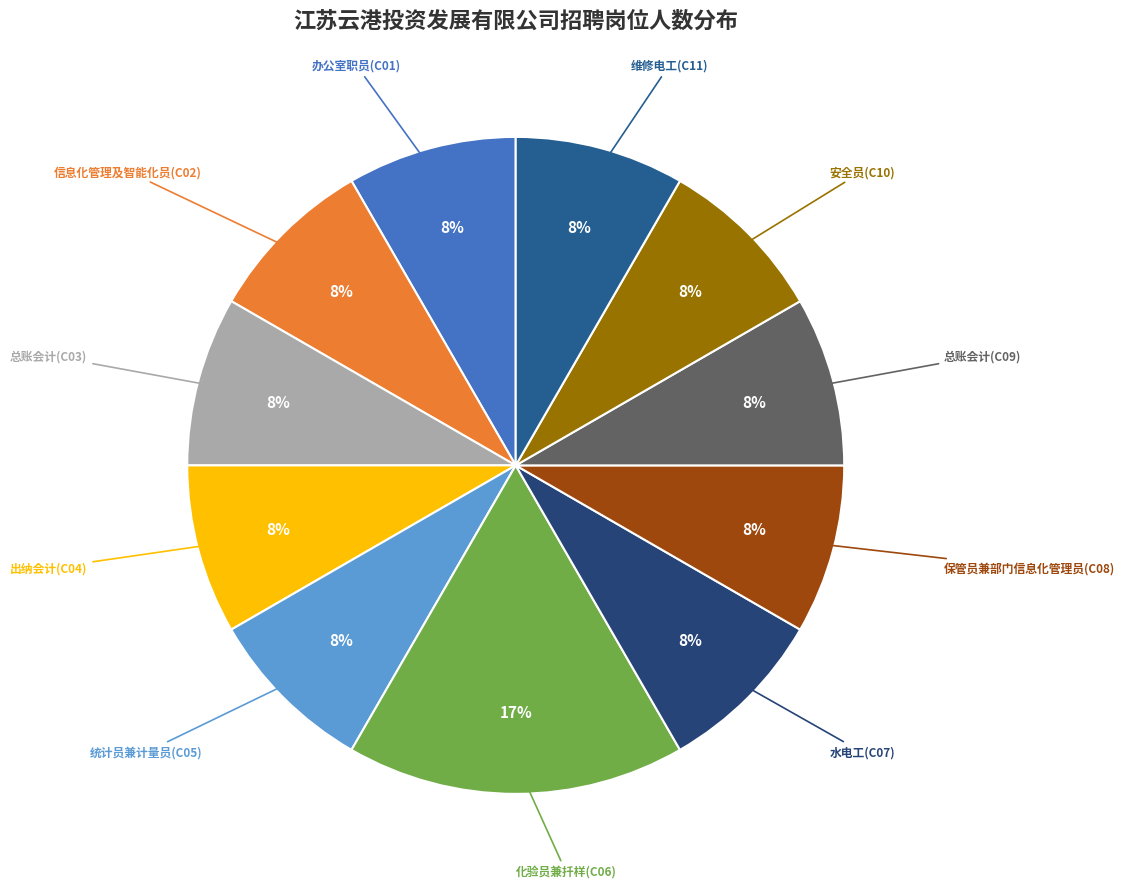

Count the number of slices in the pie.

11